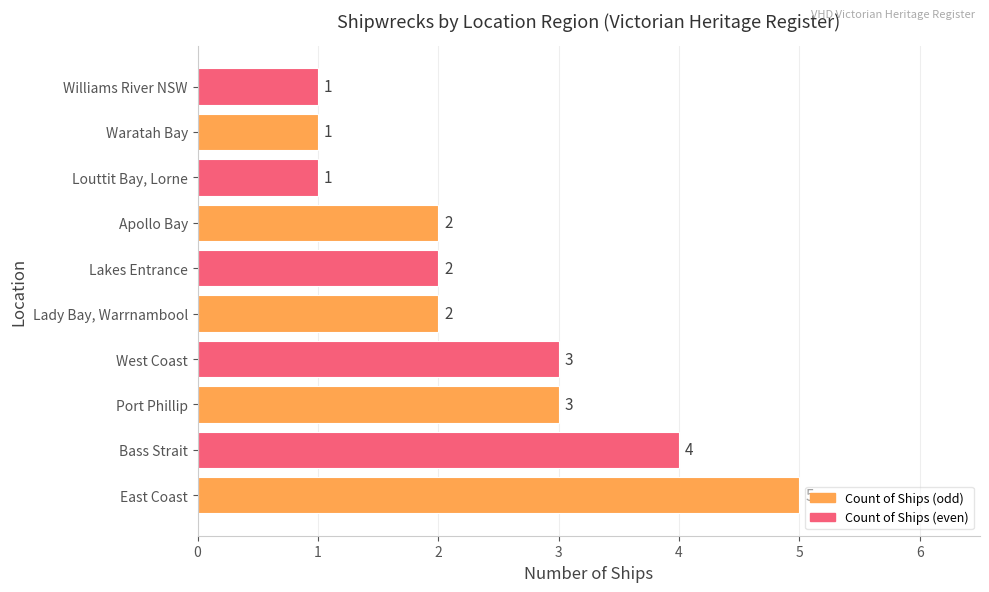

The value at Bass Strait is 6. True or false?

False